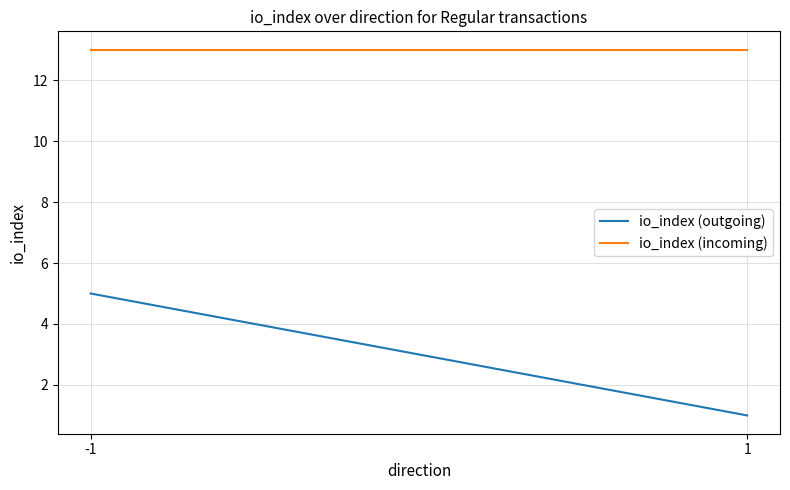

Which series changed the most between -1 and 1?

io_index (outgoing)